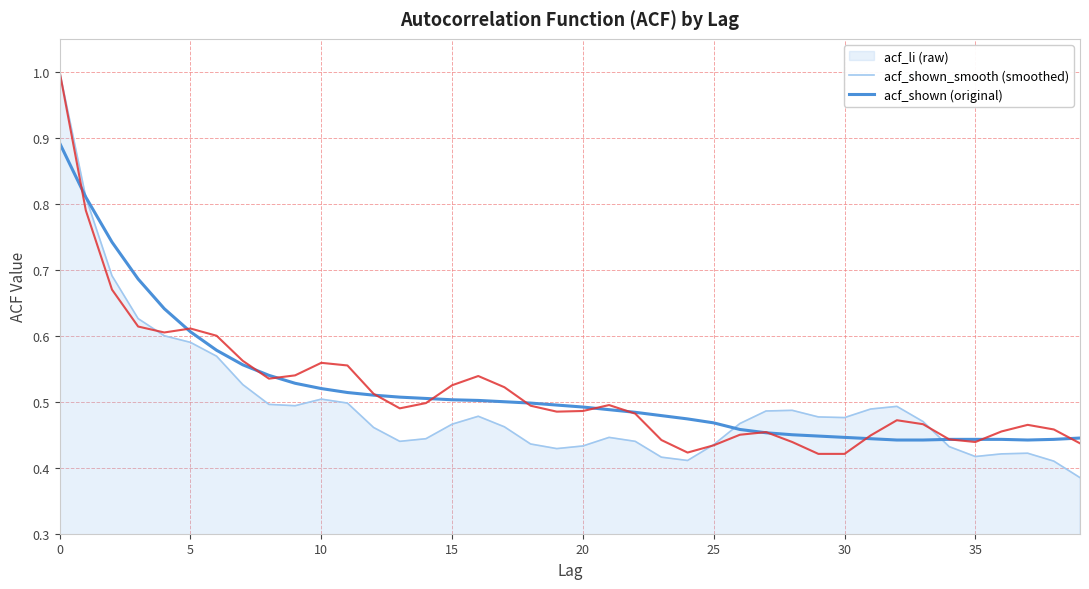

What is the greatest value displayed?

1.0